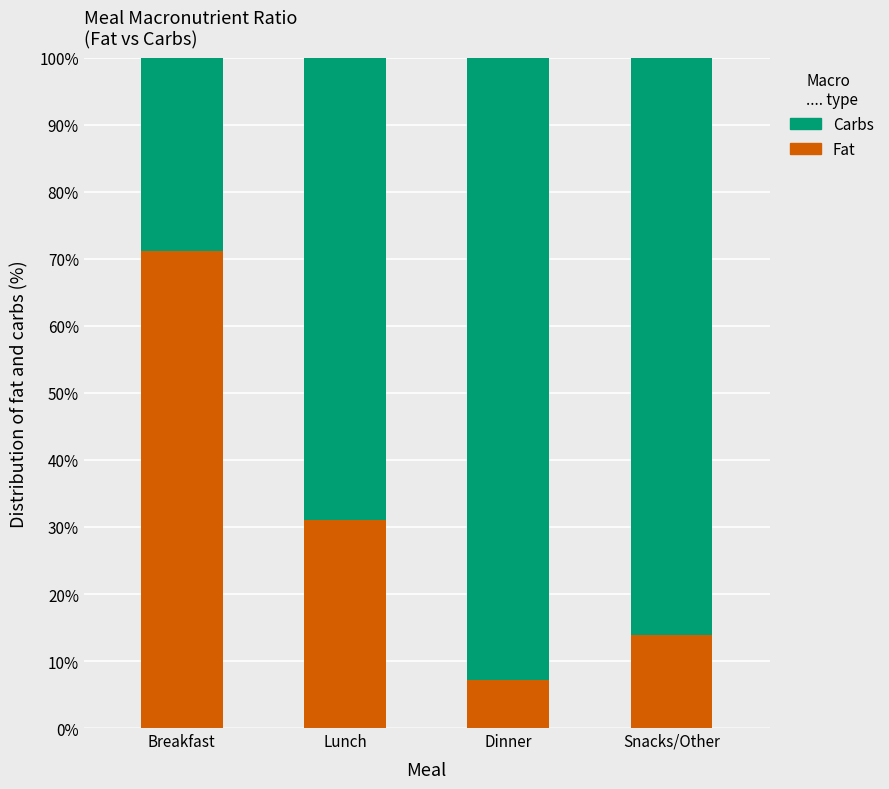

What is the sum of all Fat values?

123.3